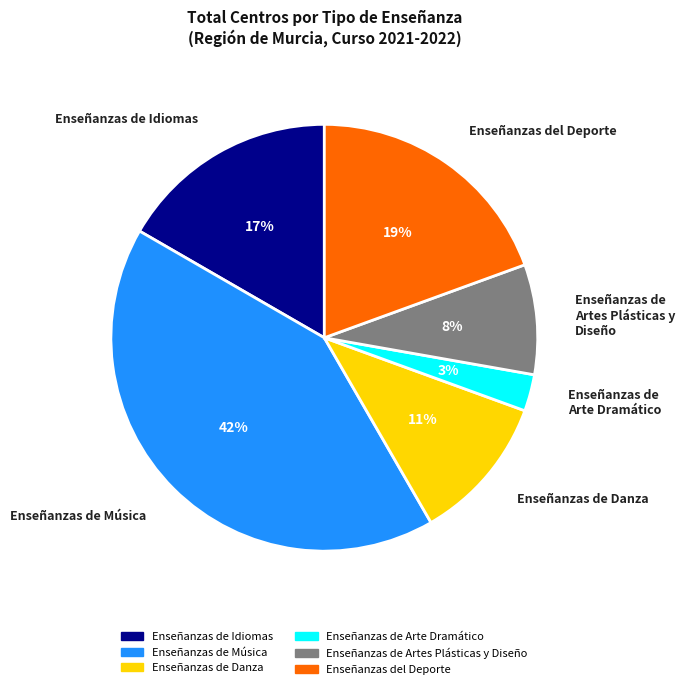

To the nearest percent, what percentage of the pie is Enseñanzas de Idiomas?

17%